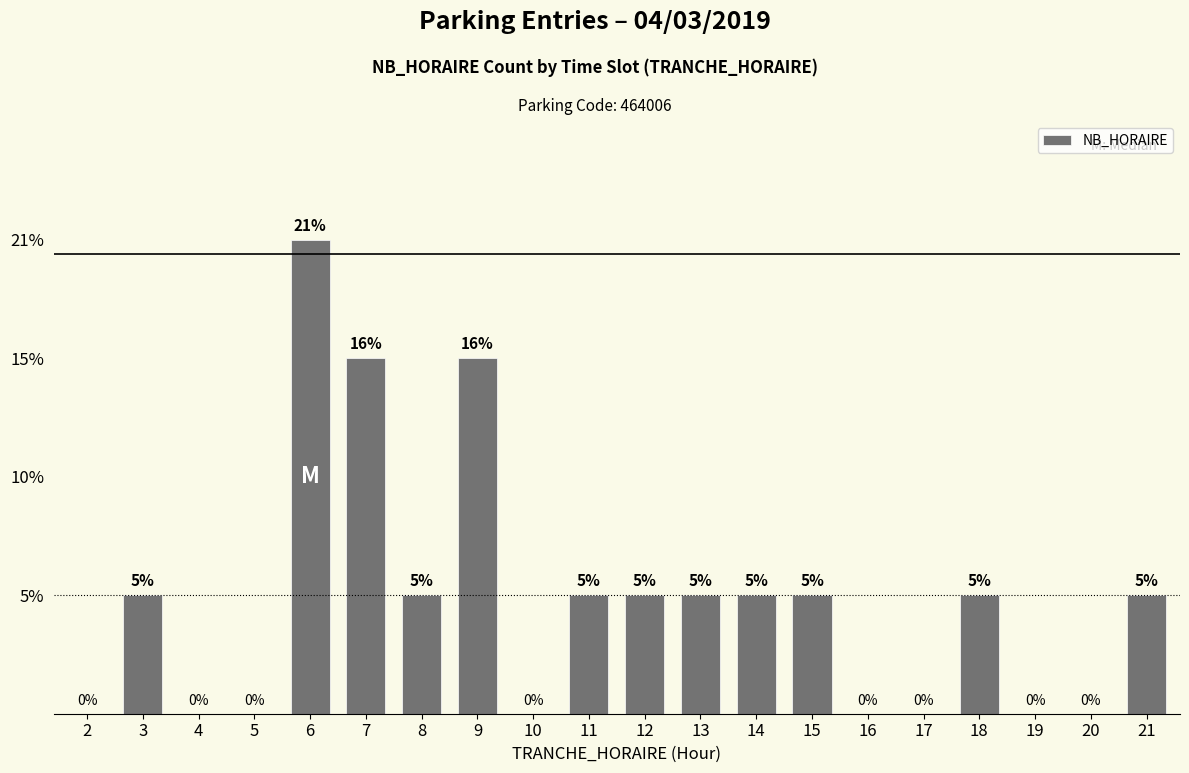

True or false: the data shows 1 at 11.

True